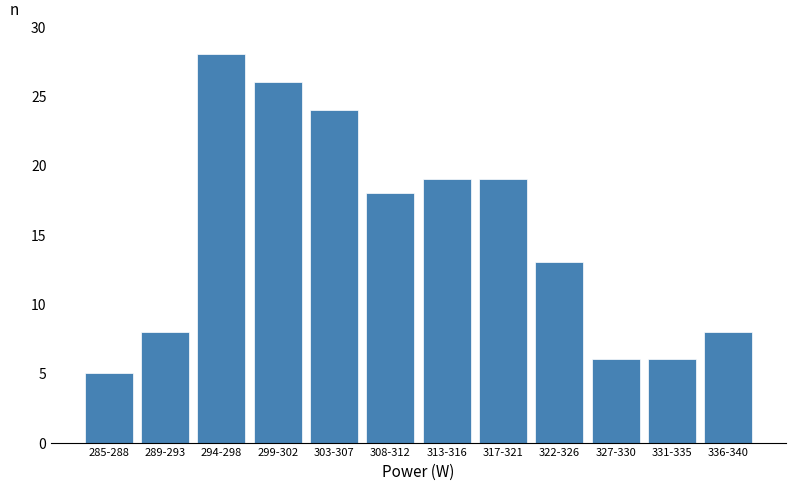

Reading left to right, list all the values displayed in this chart.

5	8	28	26	24	18	19	19	13	6	6	8